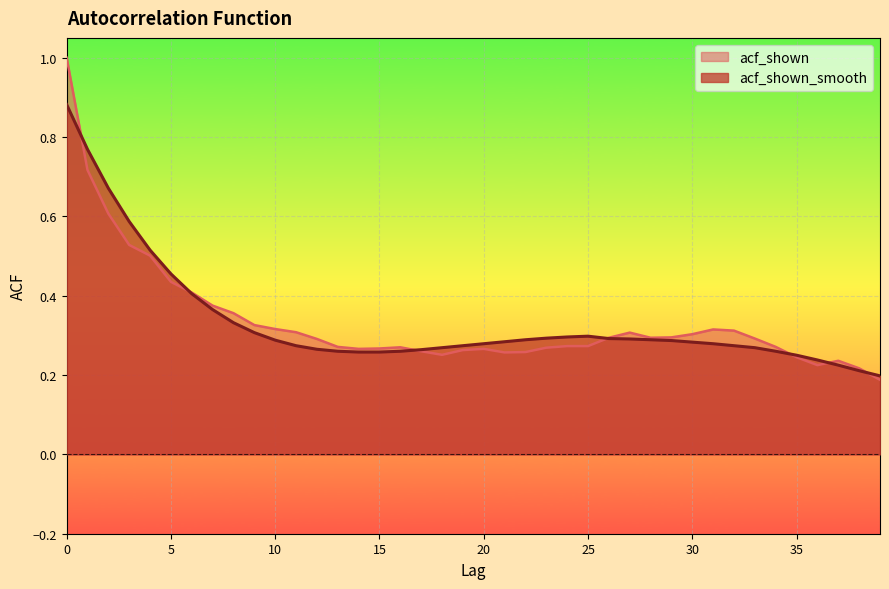

Reading right to left, extract all data points from this chart.

acf_shown: 0.2	0.2	0.2	0.2	0.2	0.3	0.3	0.3	0.3	0.3	0.3	0.3	0.3	0.3	0.3	0.3	0.3	0.3	0.3	0.3	0.3	0.3	0.3	0.3	0.3	0.3	0.3	0.3	0.3	0.3	0.3	0.4	0.4	0.4	0.4	0.5	0.5	0.6	0.7	1.0
acf_shown_smooth: 0.2	0.2	0.2	0.2	0.2	0.3	0.3	0.3	0.3	0.3	0.3	0.3	0.3	0.3	0.3	0.3	0.3	0.3	0.3	0.3	0.3	0.3	0.3	0.3	0.3	0.3	0.3	0.3	0.3	0.3	0.3	0.3	0.4	0.4	0.5	0.5	0.6	0.7	0.8	0.9